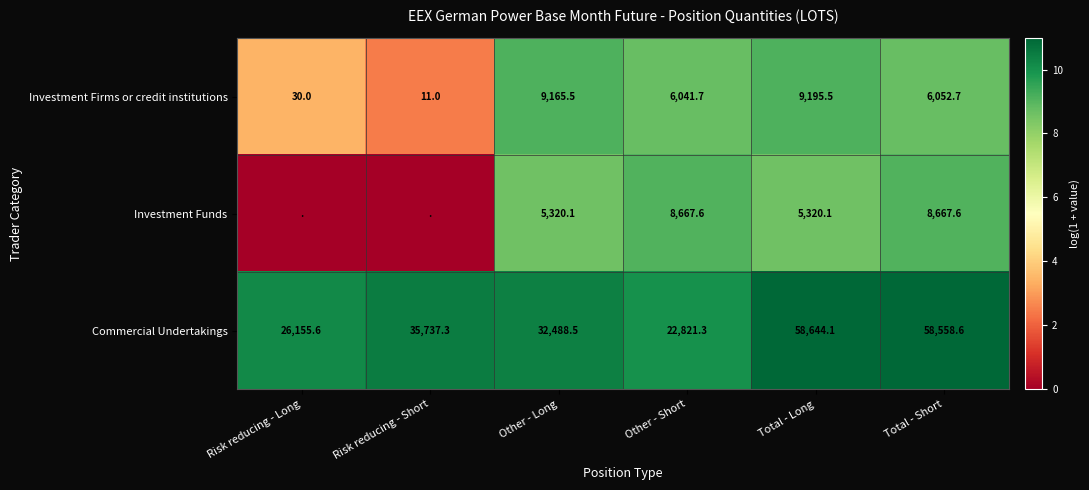

Which series changed the most between Other - Long and Other - Short?

Commercial Undertakings